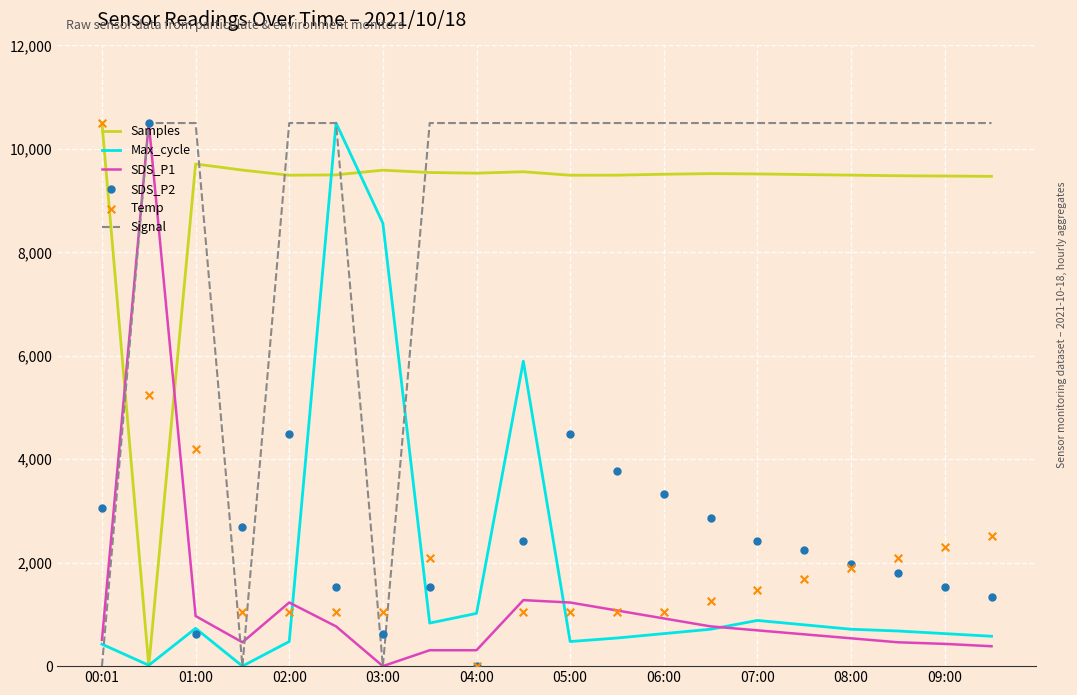

Which series contains the highest Y value?

Samples